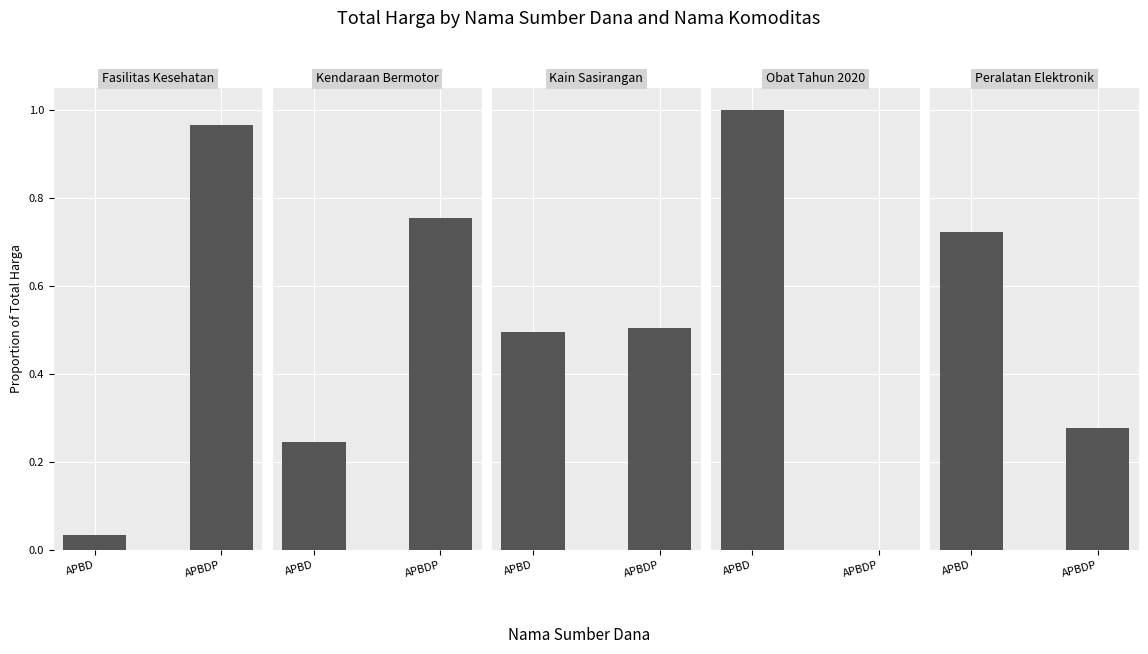

Which series has the widest spread of values?

Obat Tahun 2020